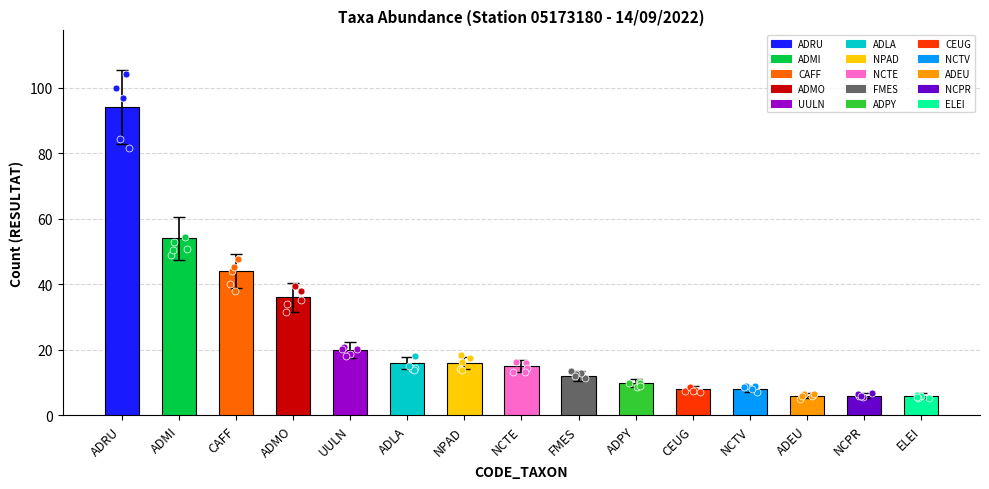

What is the change in value from ADRU to NCTE?

-69.5